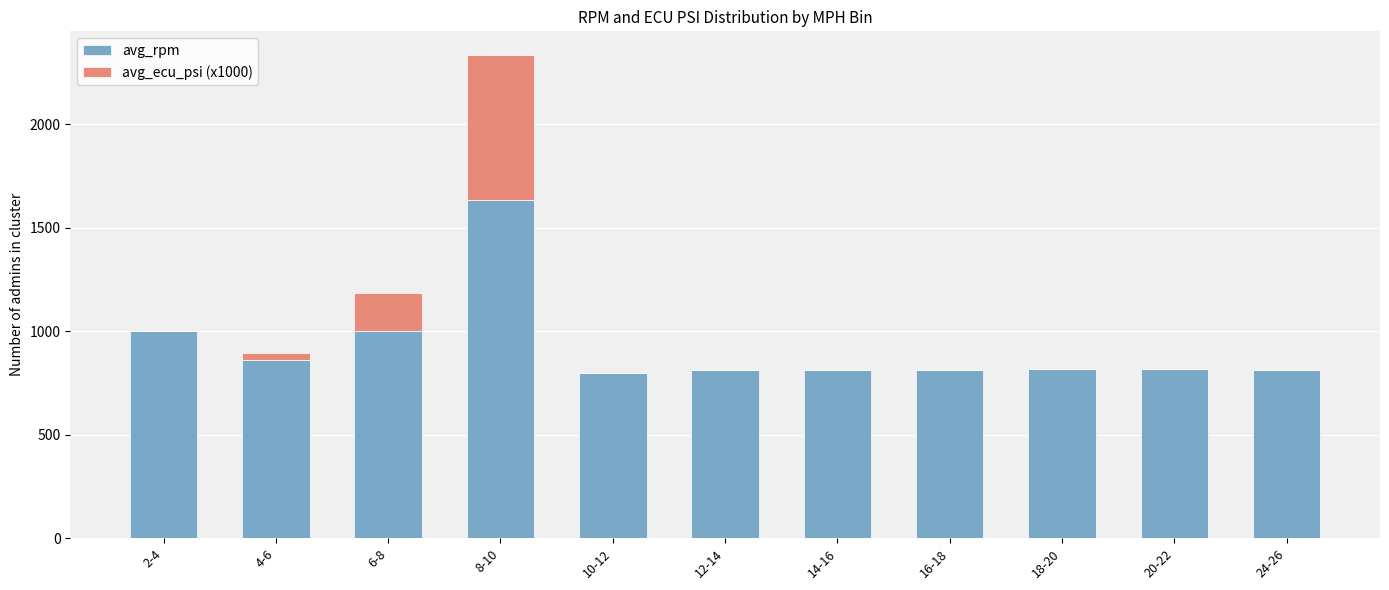

What is the total value across all series at 8-10?

2331.0